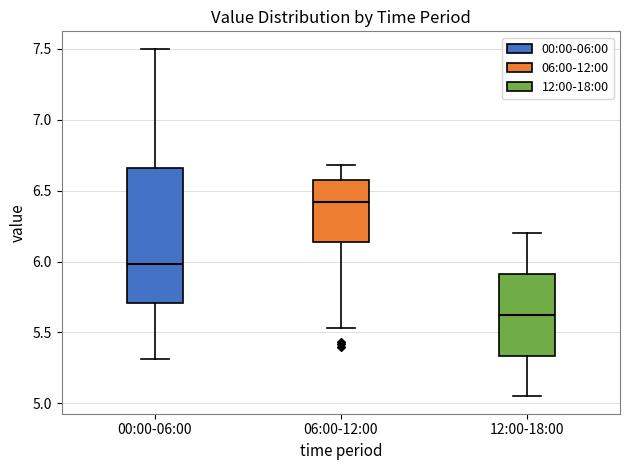

Comparing the boxes themselves (not the whiskers), which one is the tallest?

00:00-06:00